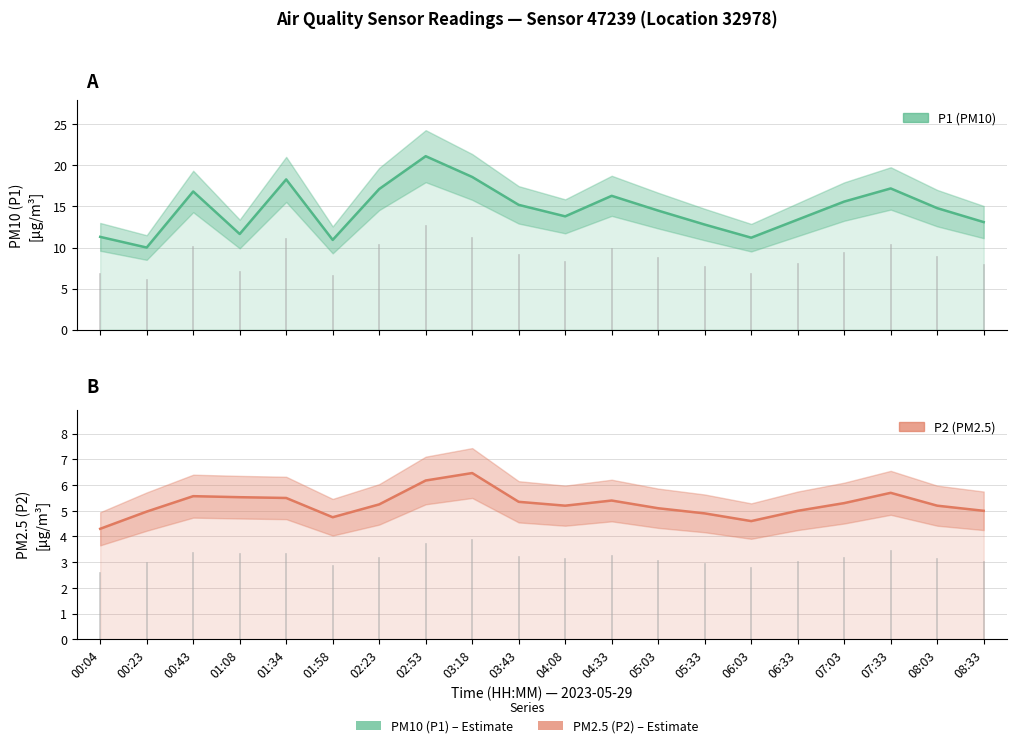

At which category is the sum across all series the highest?

02:53